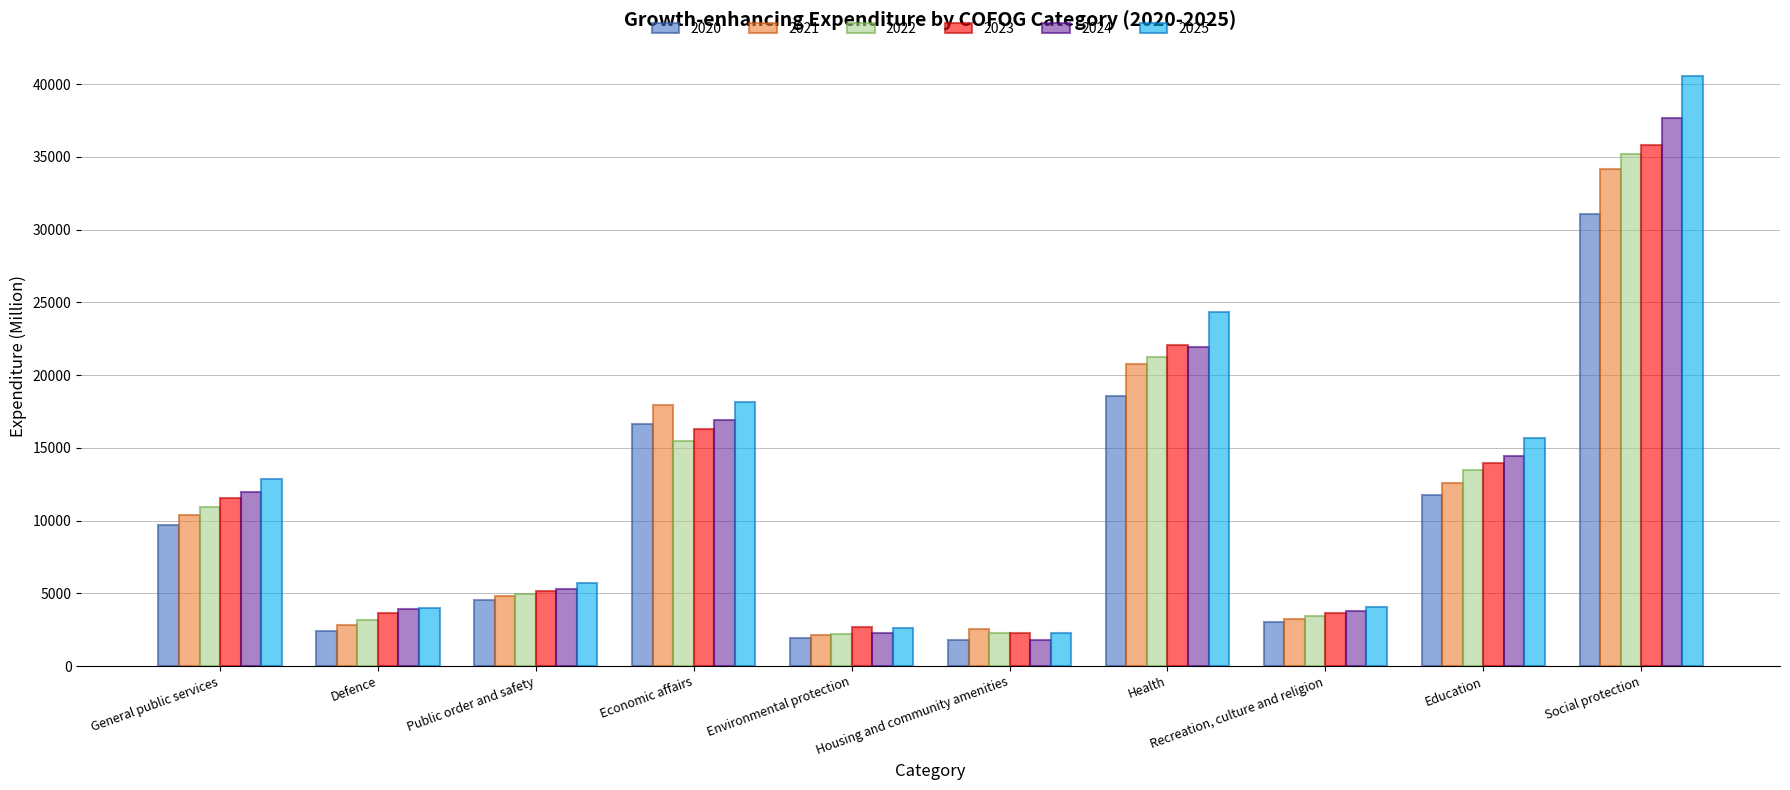

At which label does 2024 reach its peak?

Social protection